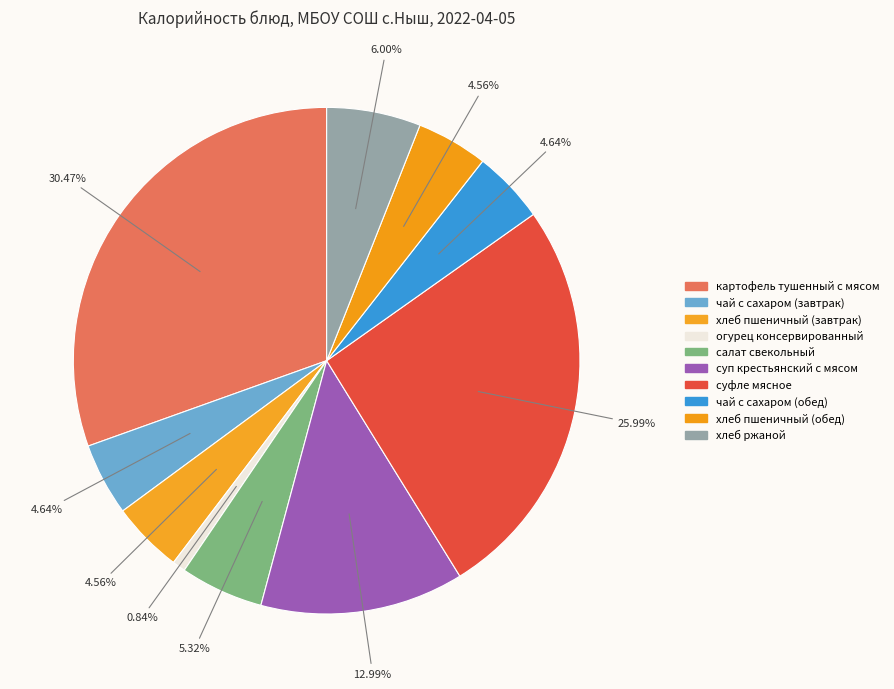

Which slice is the smallest?

огурец консервированный